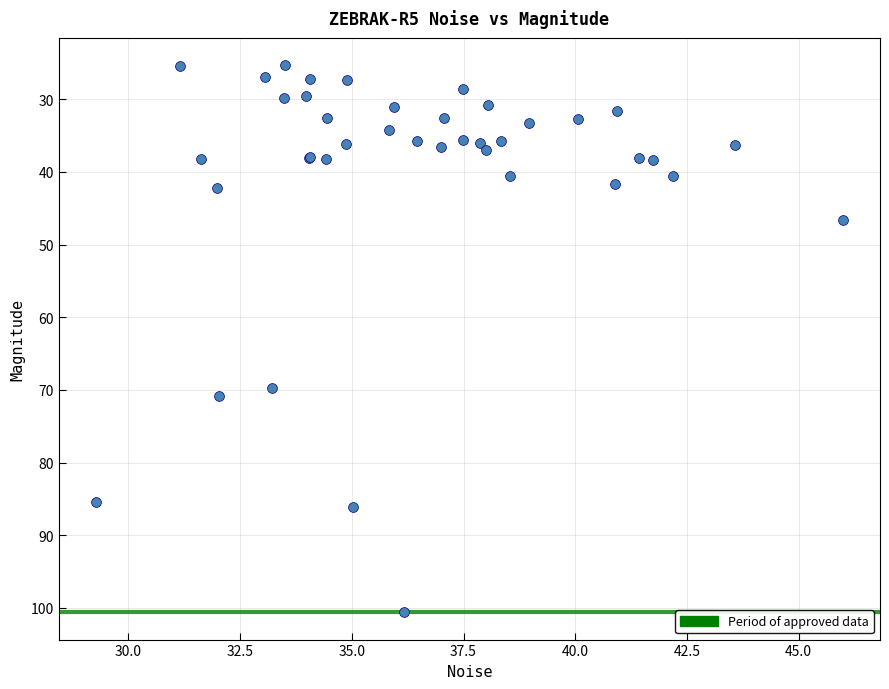

What Y value in the scatter plot is closest to 62?

69.7